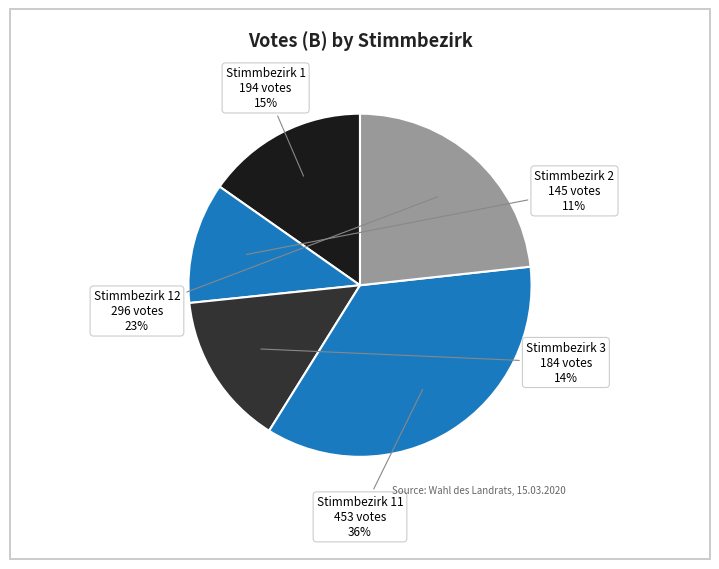

To the nearest percent, what is the average slice percentage?

20%